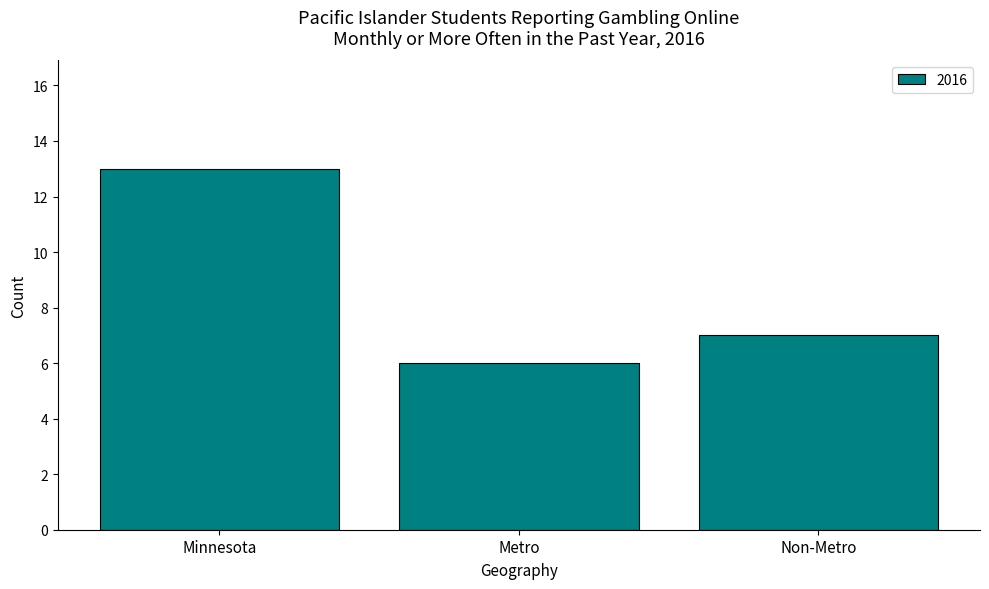

How many values are below 7?

1